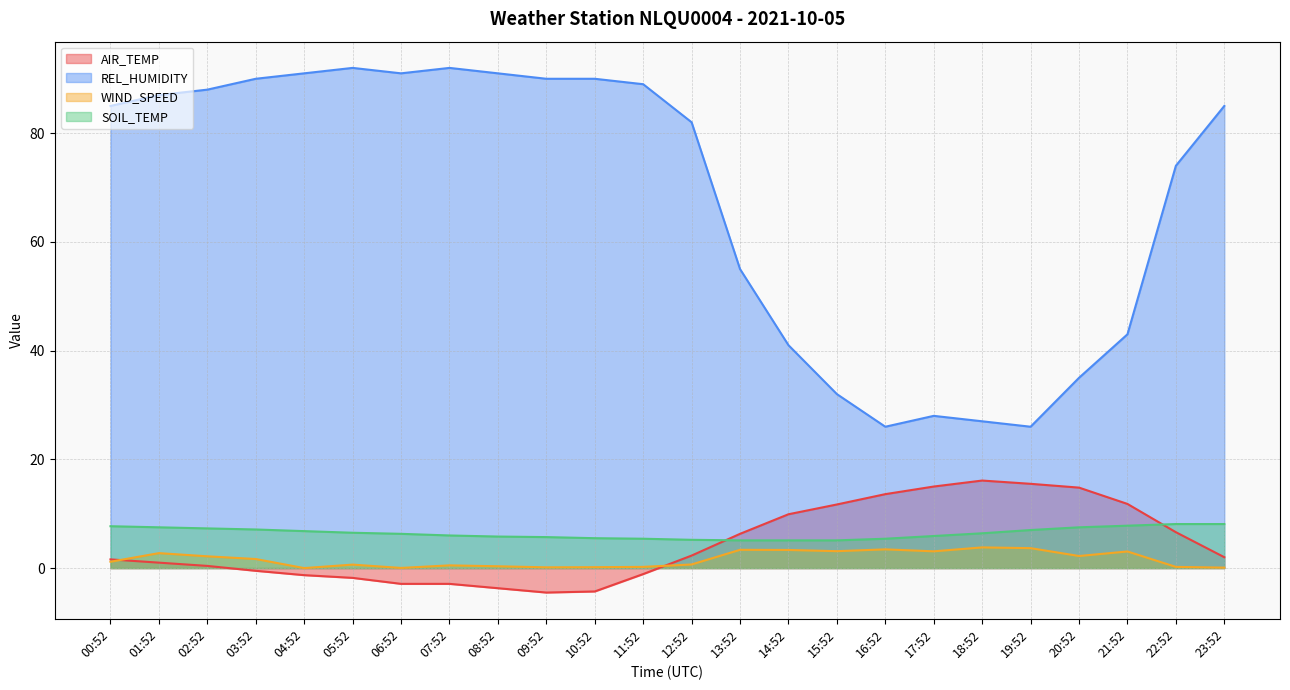

How many data points in AIR_TEMP are less than 2?

12